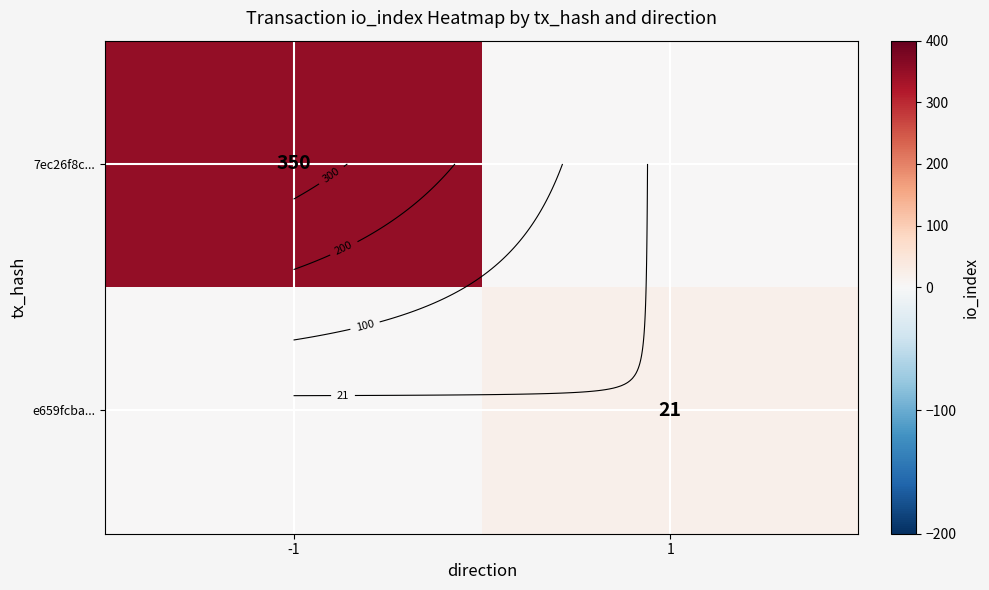

Where is e659fcba... nearest to the value 10?

-1